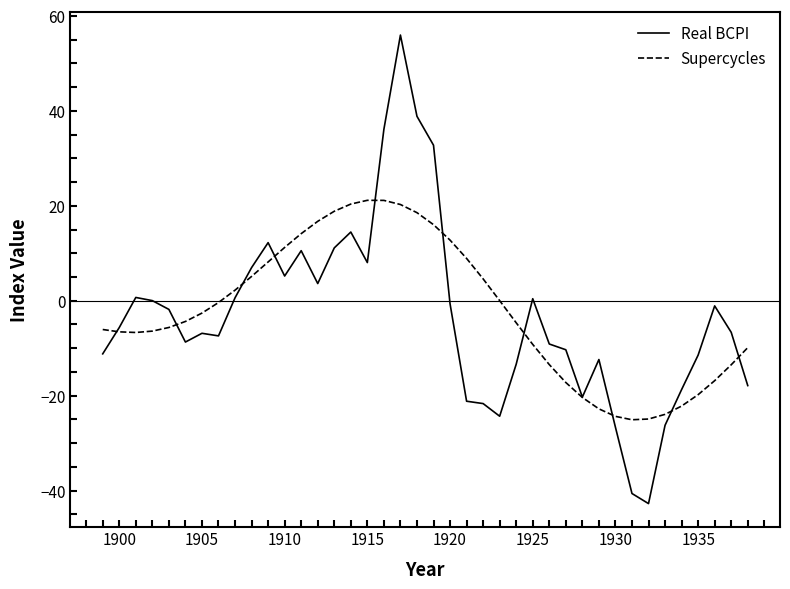

Count the number of categories in the chart.

40